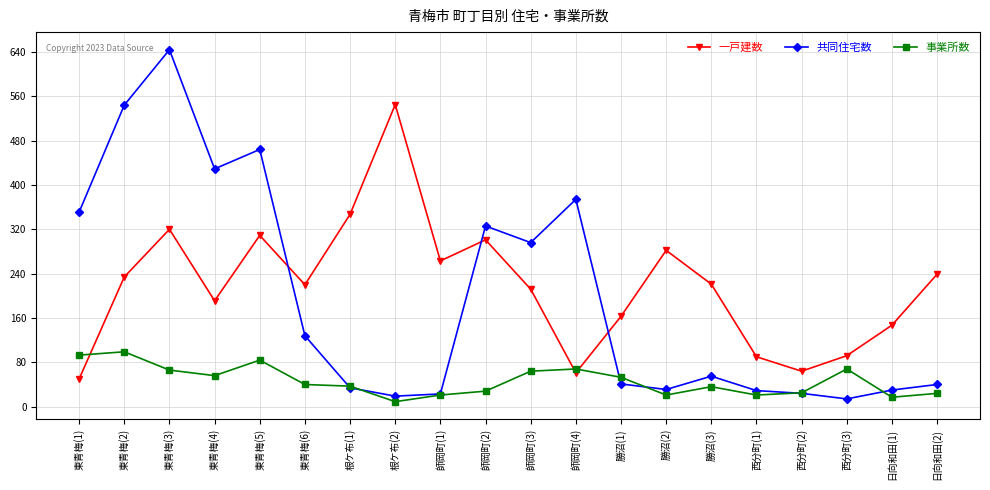

What is the sum of all 共同住宅数 values?

3896